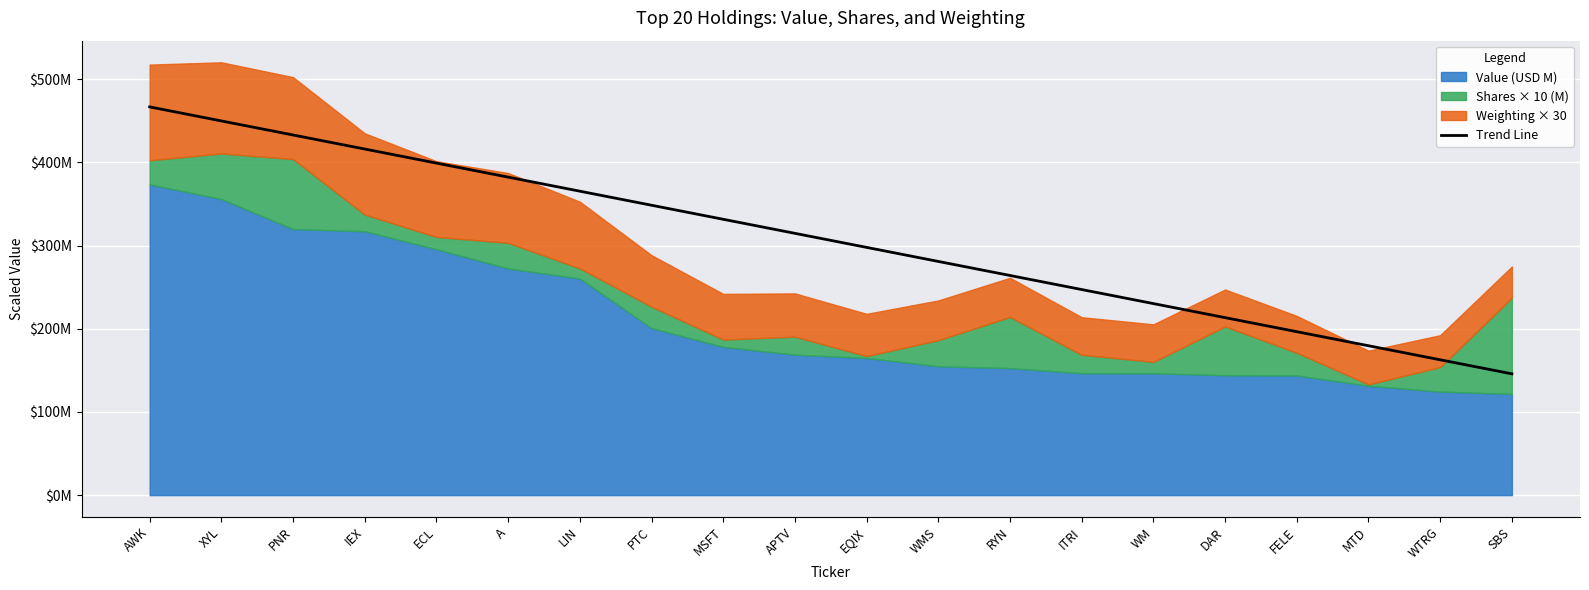

At which label does the data first exceed 314?

AWK